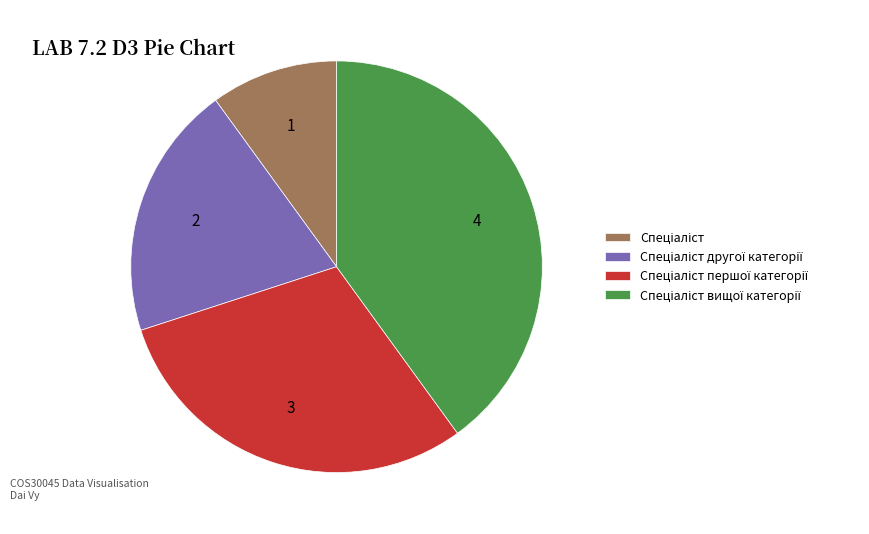

Does any single category account for the majority?

No